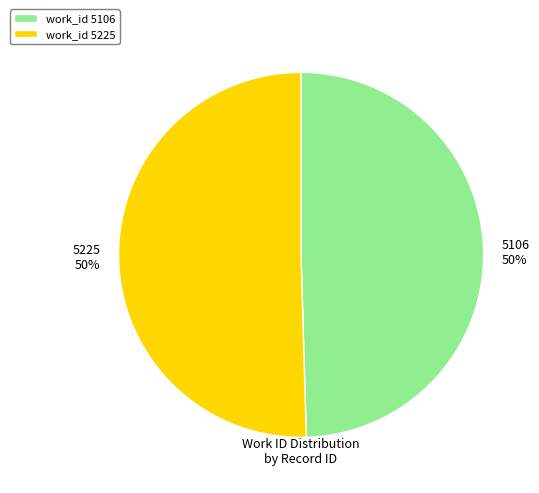

What percentage is the 5225 slice, to the nearest percent?

50%